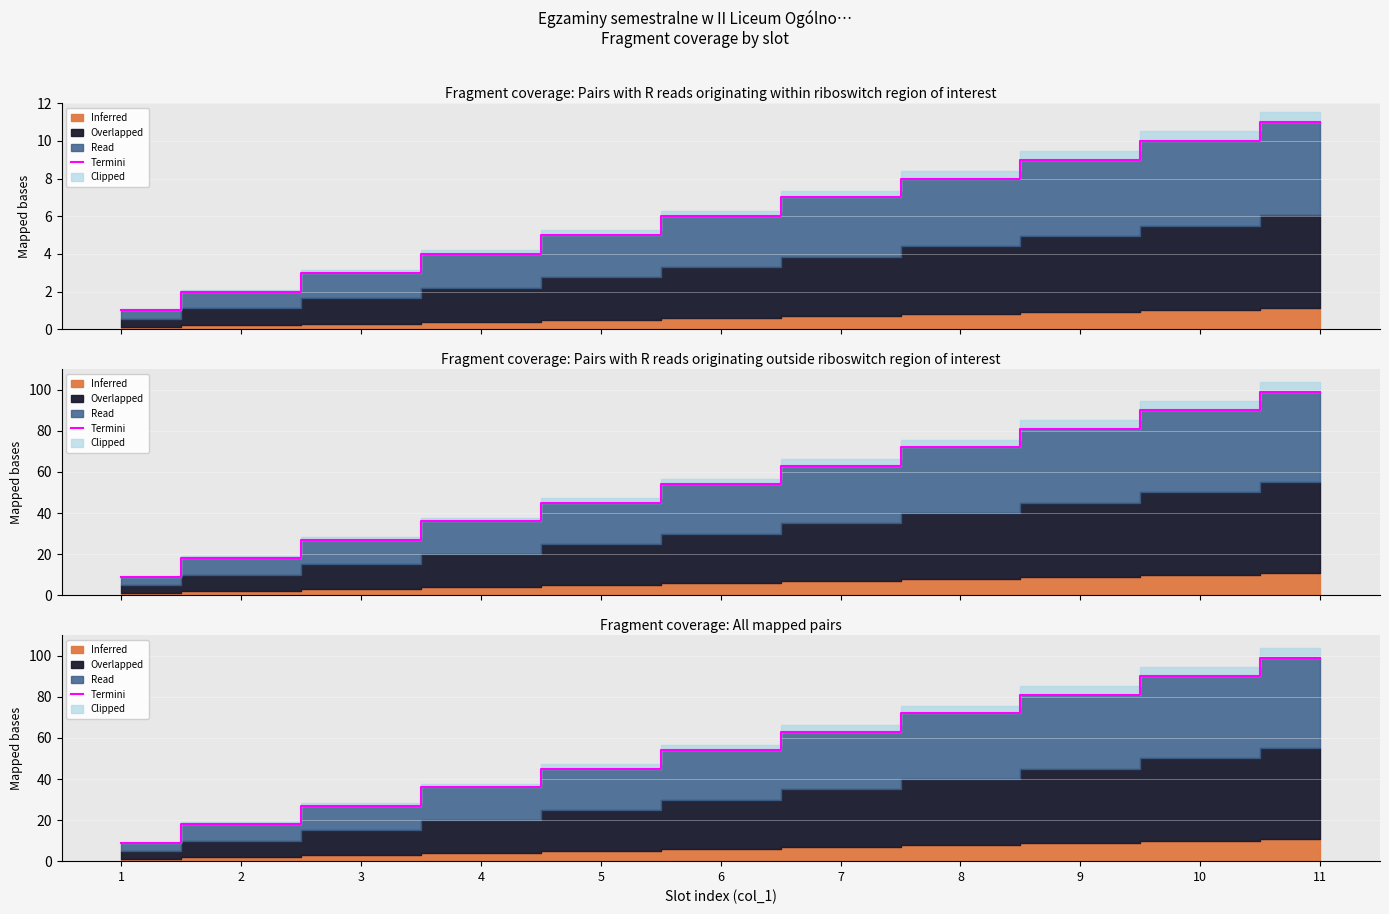

What is the difference between the maximum and minimum values?

90